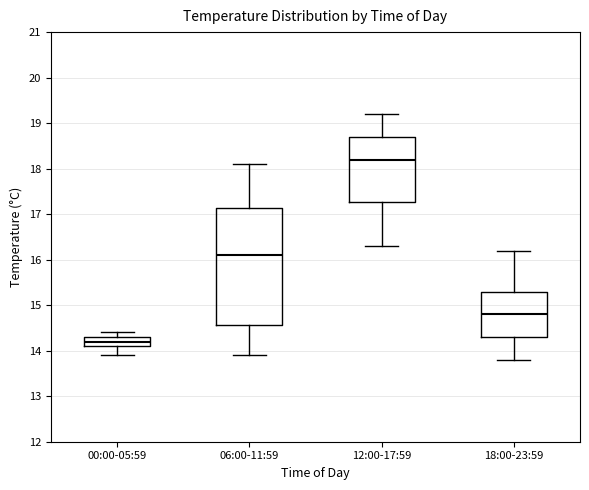

Reading left to right, transcribe this box plot: for each box, give where its median line is, the range the box spans, and where its two whiskers end, as read against the y-axis. The values are not printed on the chart, so give them approximately, as read against the axis.

00:00-05:59: median 14.2, box 14.1 to 14.3, whiskers 13.9 to 14.4
06:00-11:59: median 16.1, box 14.6 to 17.1, whiskers 13.9 to 18.1
12:00-17:59: median 18.2, box 17.3 to 18.7, whiskers 16.3 to 19.2
18:00-23:59: median 14.8, box 14.3 to 15.3, whiskers 13.8 to 16.2